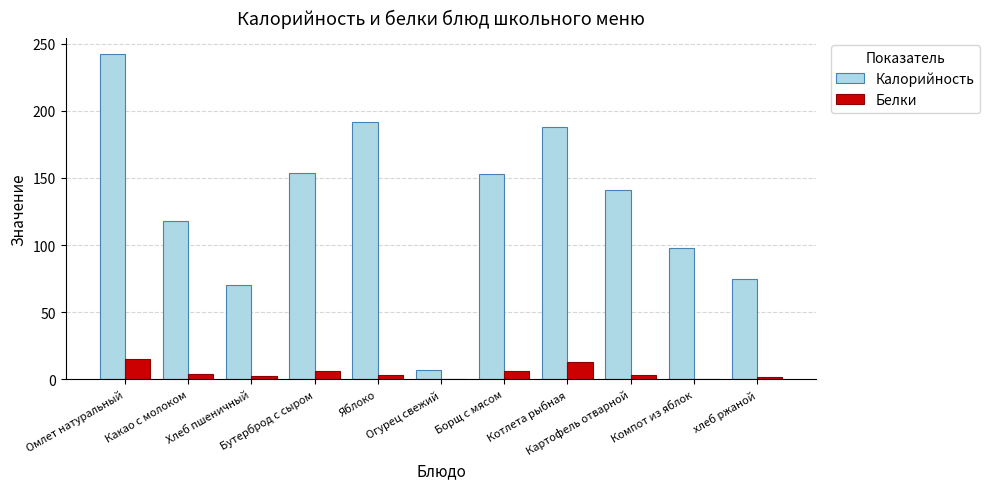

At which category is the sum across all series the highest?

Омлет натуральный